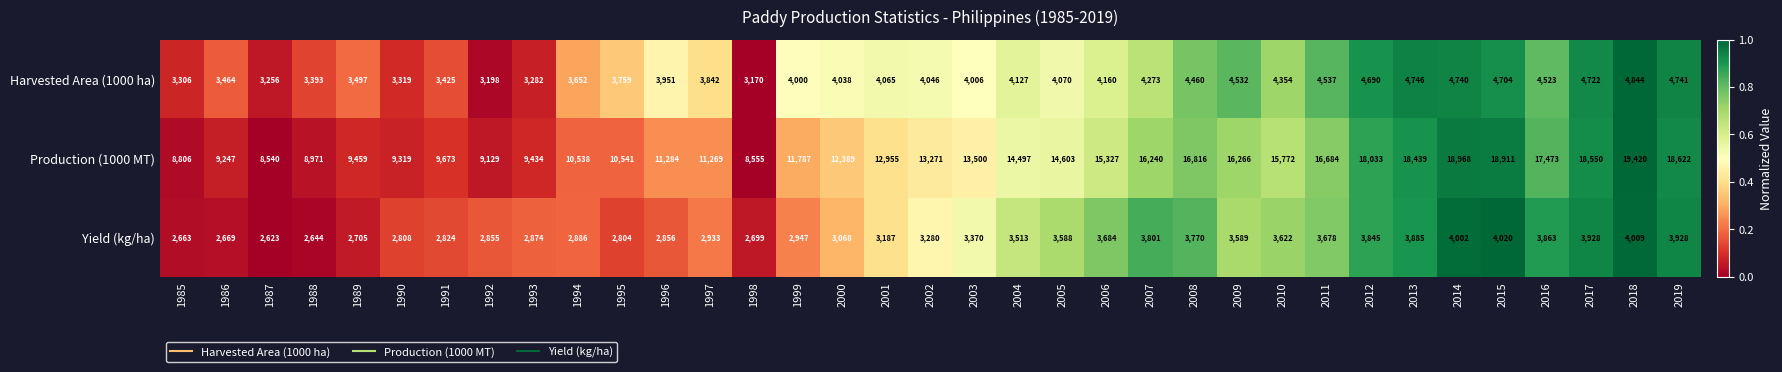

What is the difference between the Production (1000 MT) values at 2004 and 1985?

5691